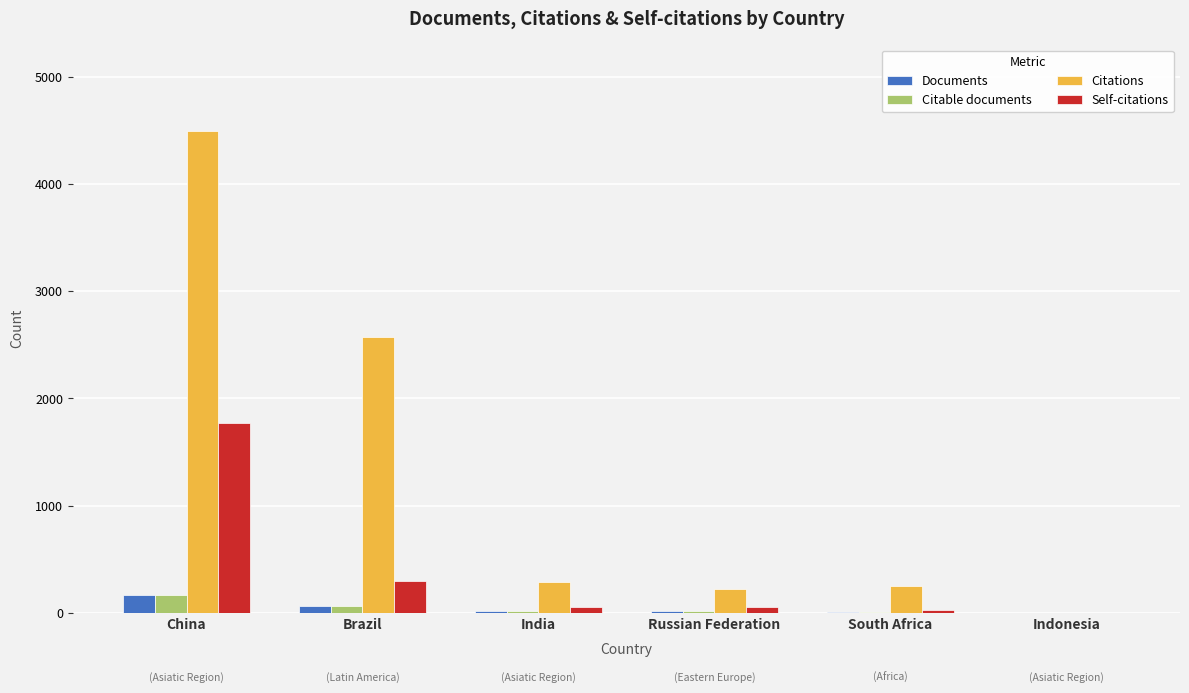

At which label does Documents reach its peak?

China